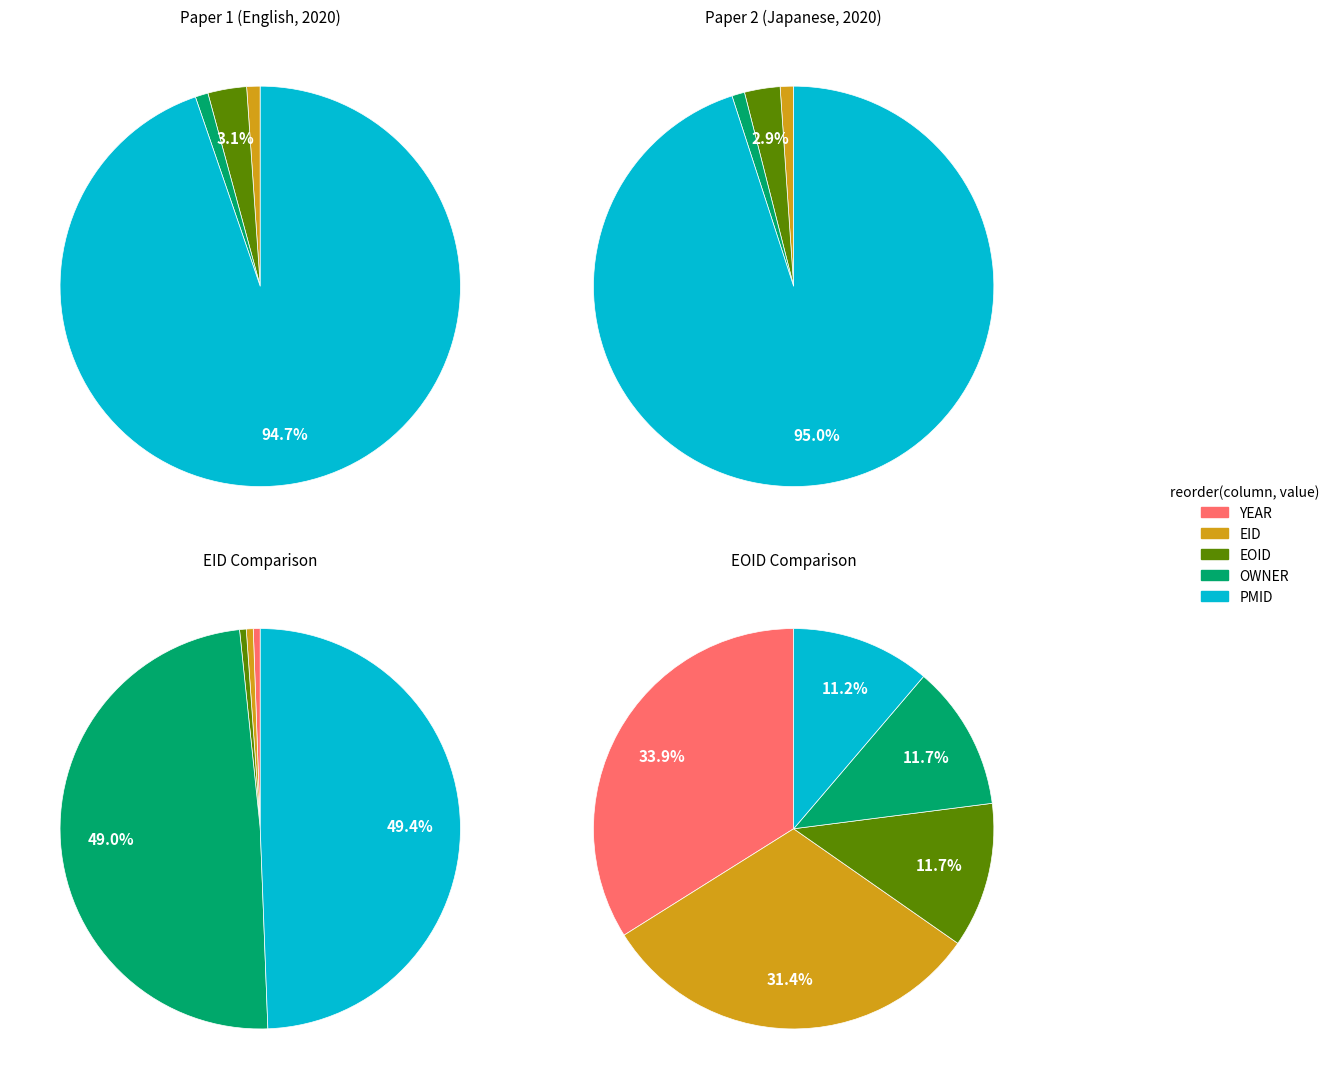

To the nearest percent, what is the difference between the largest and smallest slice percentages?

94%